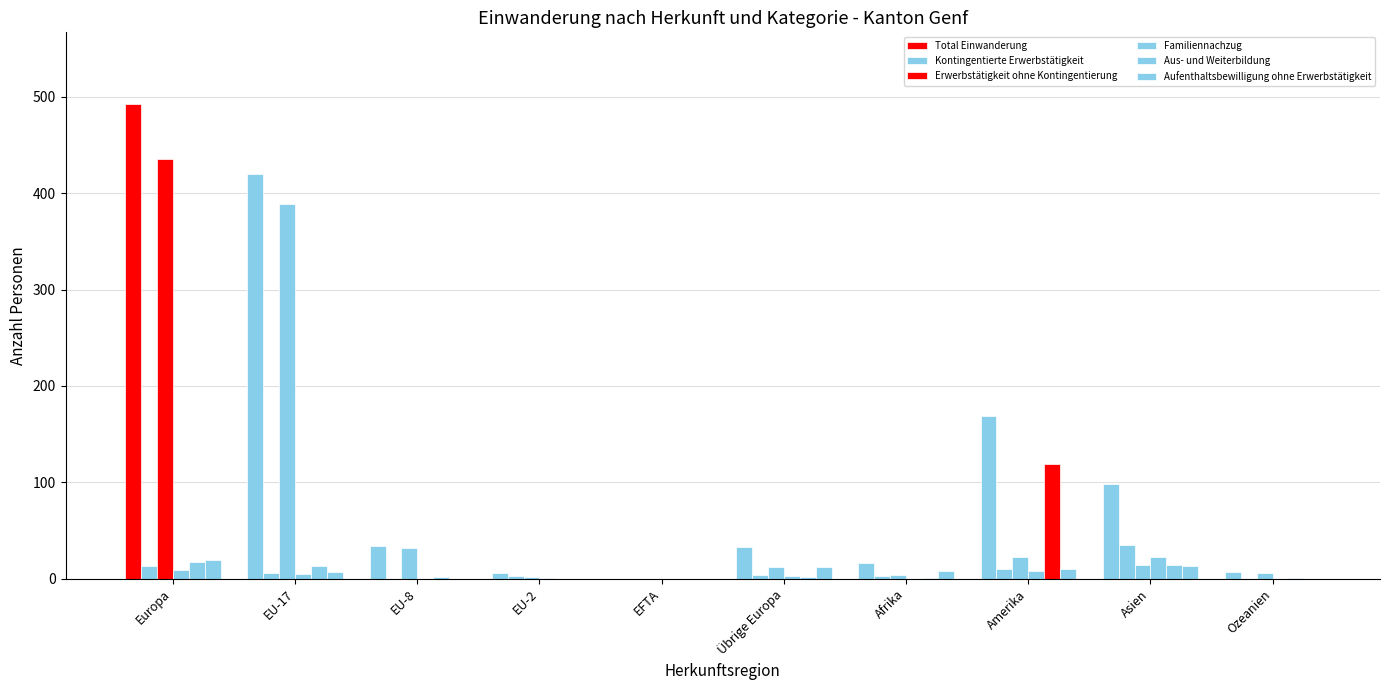

How many groups of bars are there?

10